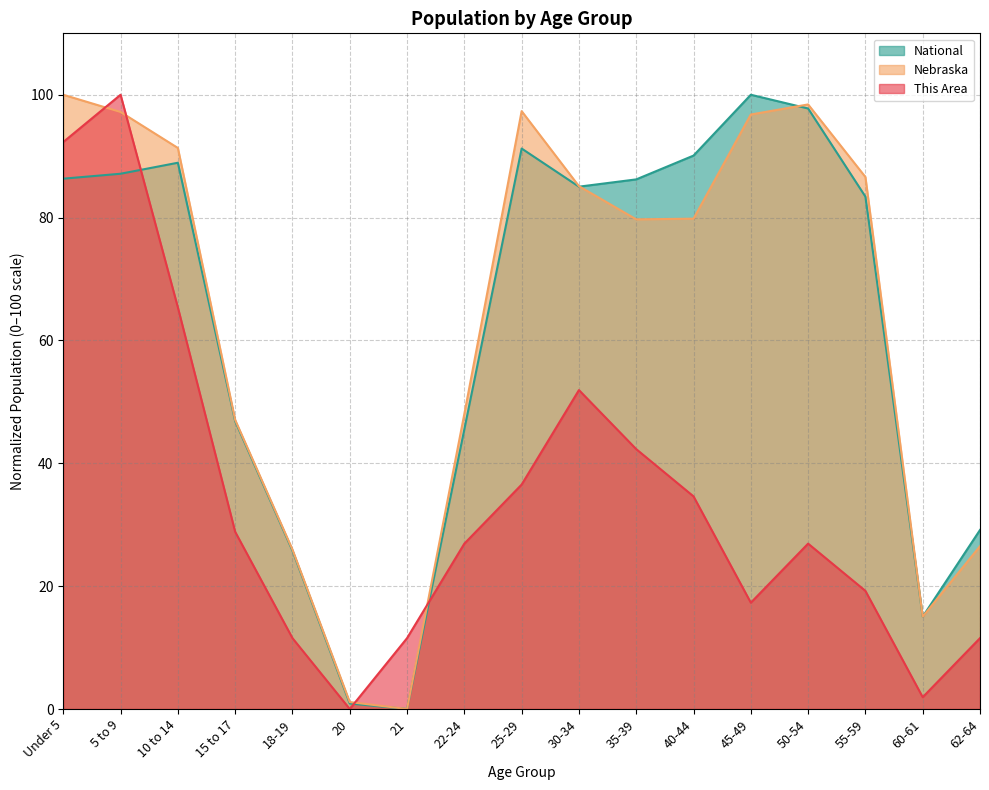

Where is Nebraska nearest to the value 50?

22-24